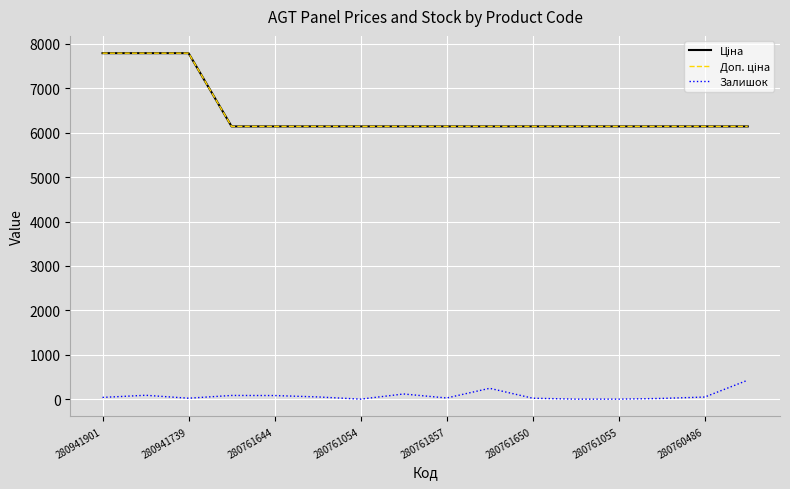

Is this an area chart (filled region under the line)?

No